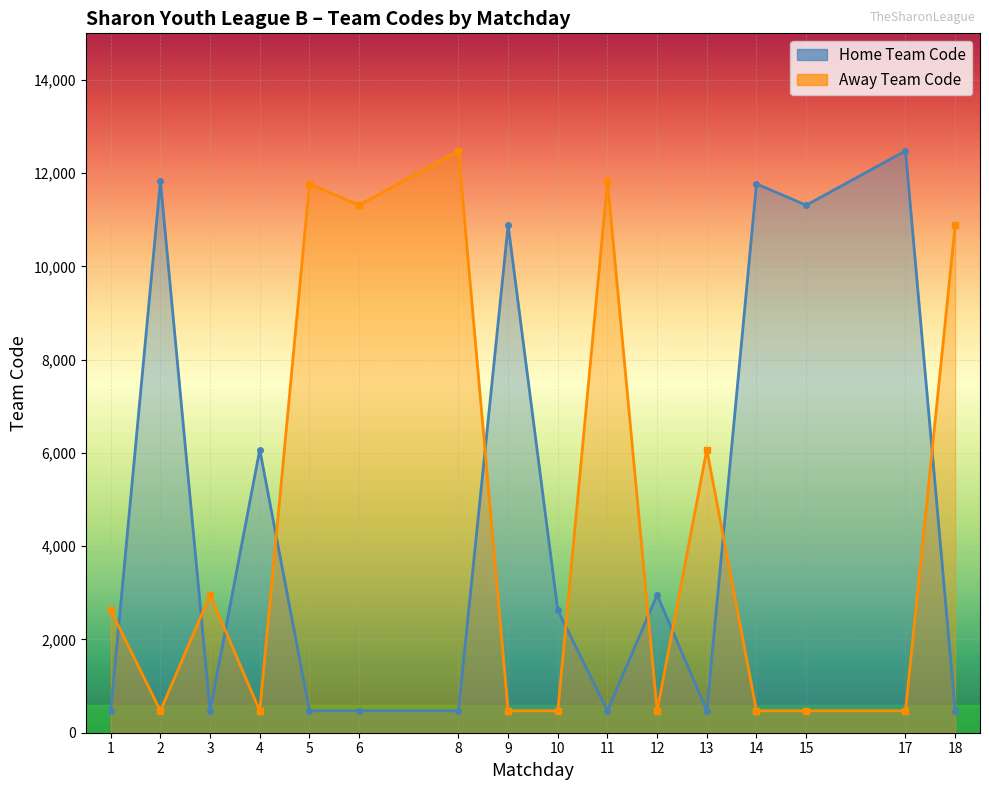

What is the average value of the Home Team Code series?

4606